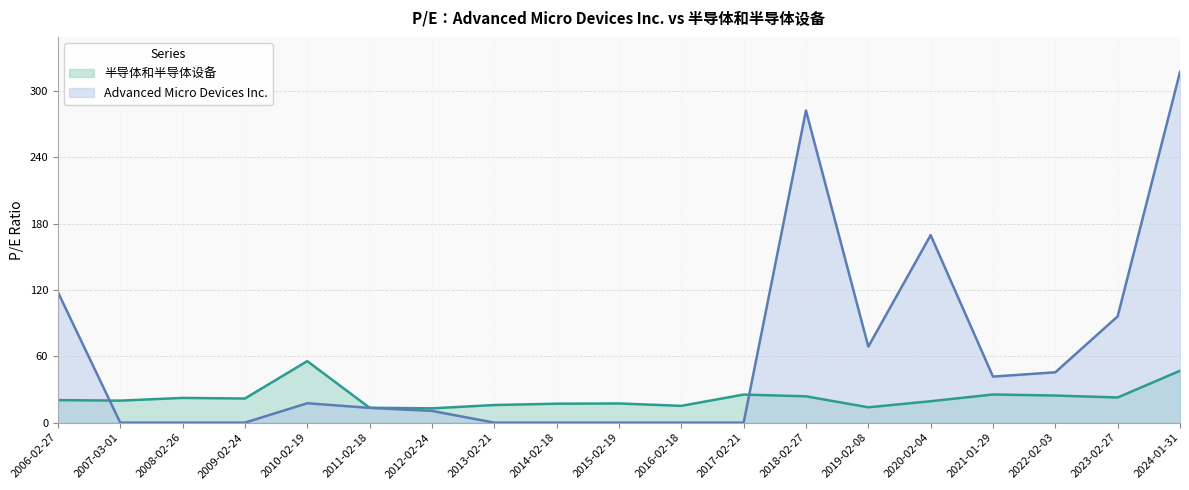

How many values in Advanced Micro Devices Inc. are above zero?

11